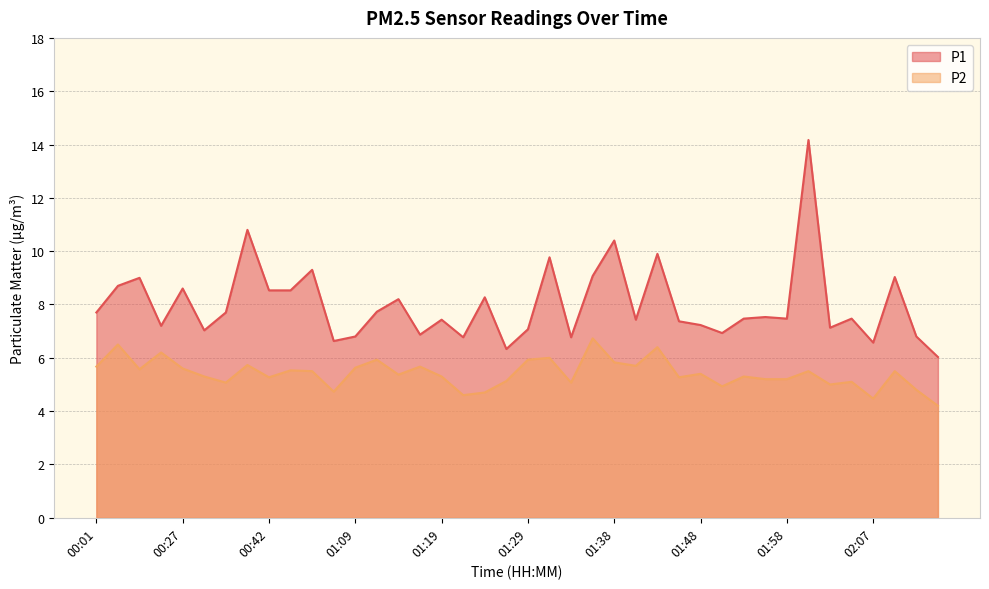

At which category is the sum across all series the highest?

02:00